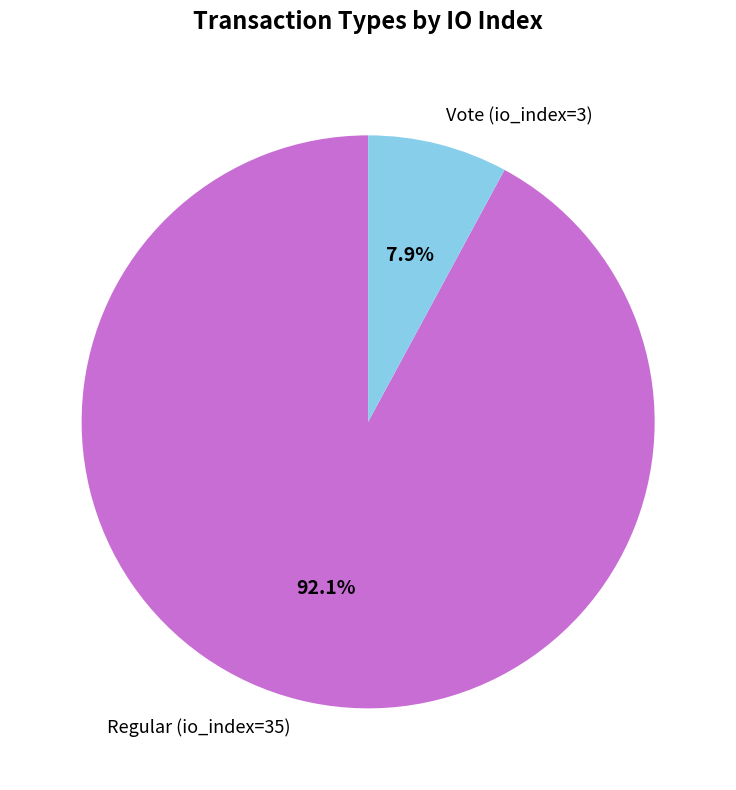

The Regular (io_index=35) slice represents 92% of the pie. True or false?

True